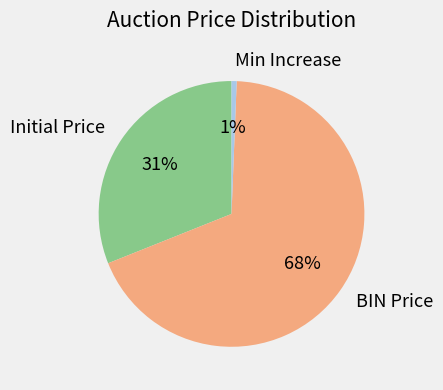

How many slices are in this pie chart?

3